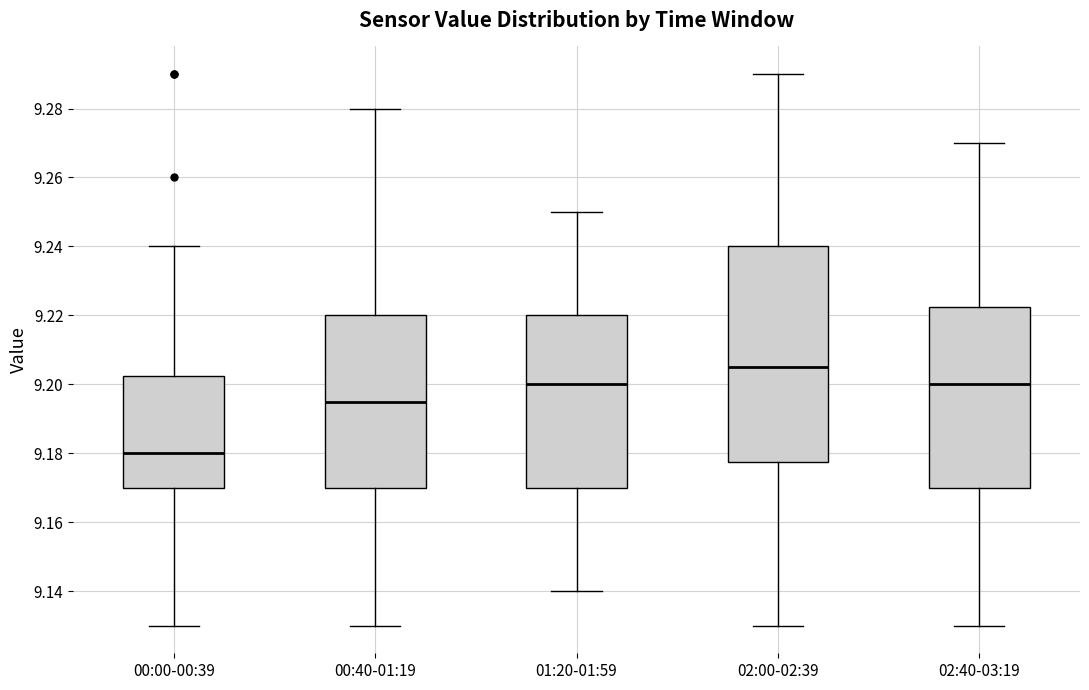

Where does the upper whisker of the box for 00:40-01:19 end on the y-axis? The values are not printed on the chart, so give them approximately, as read against the axis.

9.280